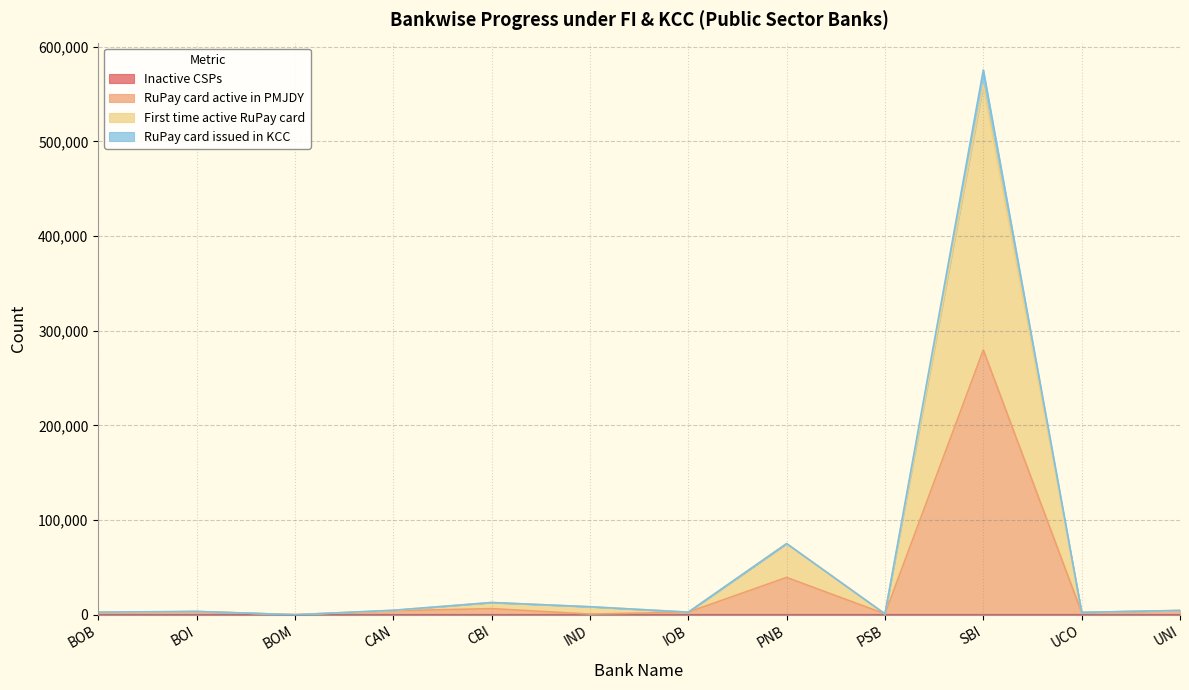

What are all the series names shown in the legend?

Inactive CSPs, RuPay card active in PMJDY, First time active RuPay card, RuPay card issued in KCC